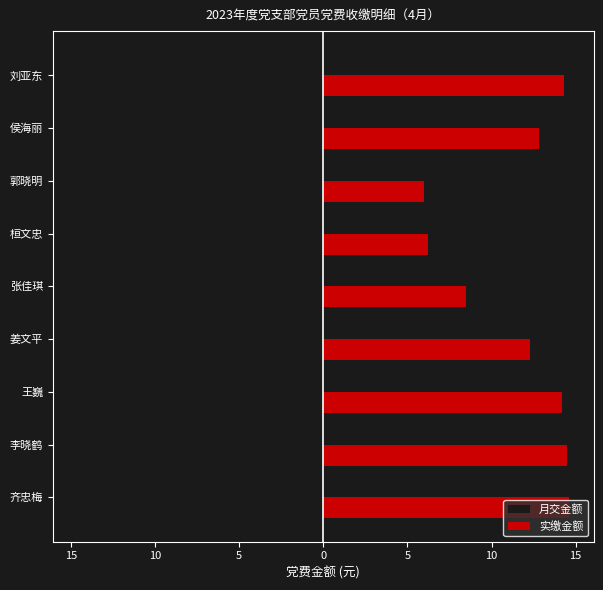

What are all the series names shown in the legend?

月交金额, 实缴金额